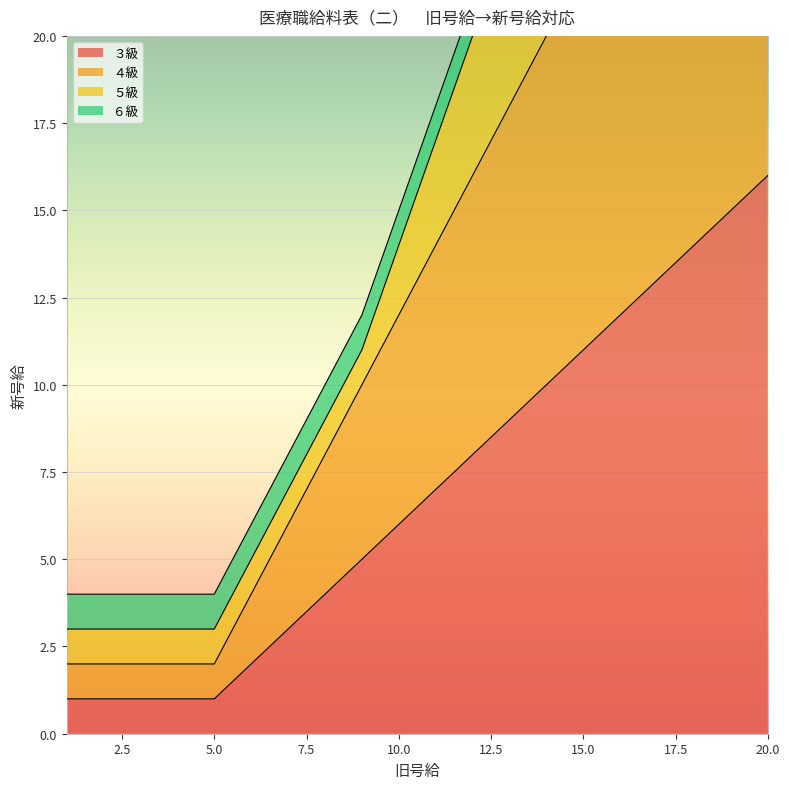

True or false: ４級 and ３級 intersect in this chart.

False